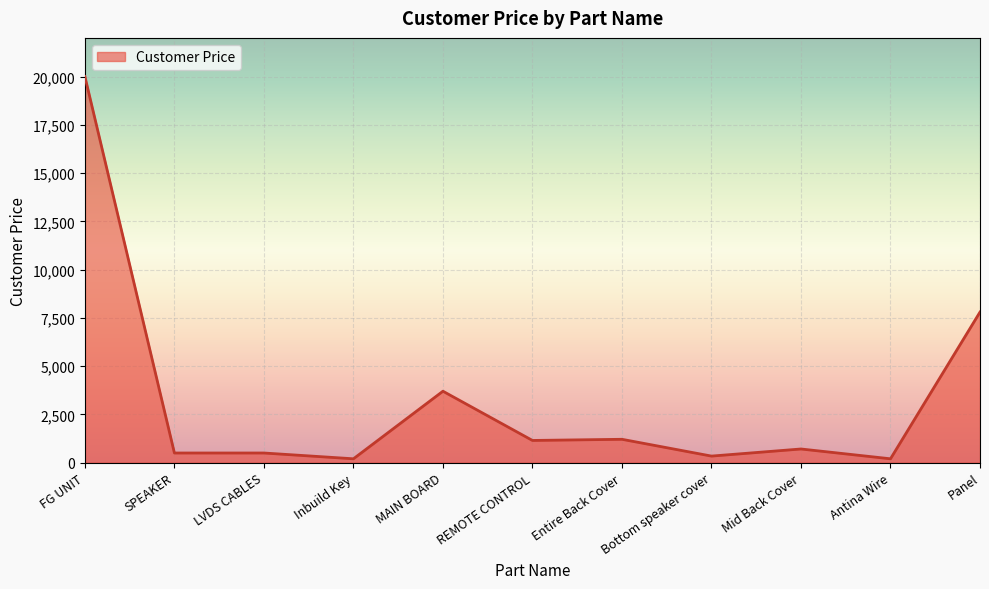

Approximately how many times larger is the value at Panel compared to Bottom speaker cover?

22.9